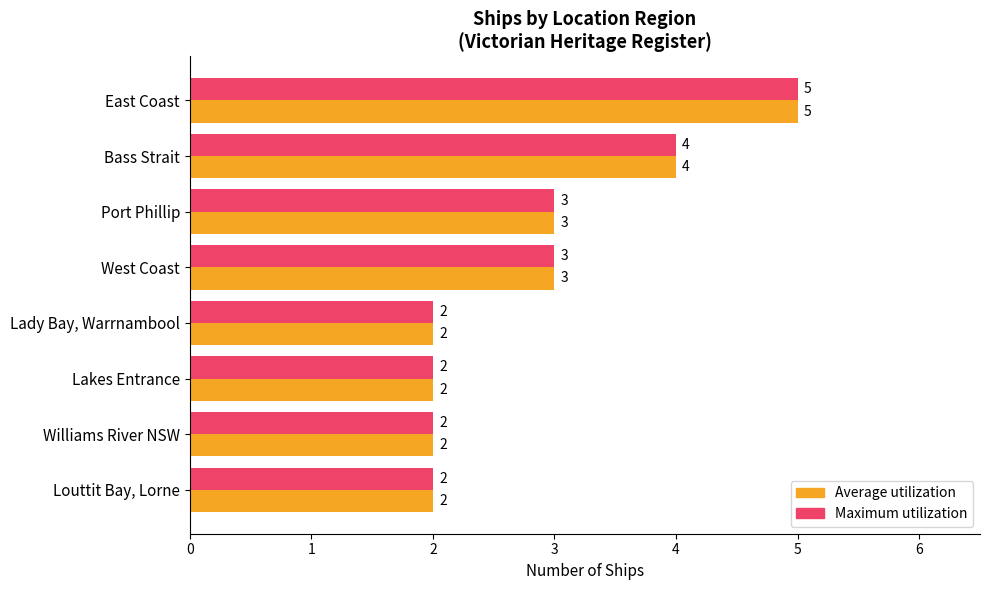

What is the maximum value shown in the chart?

5